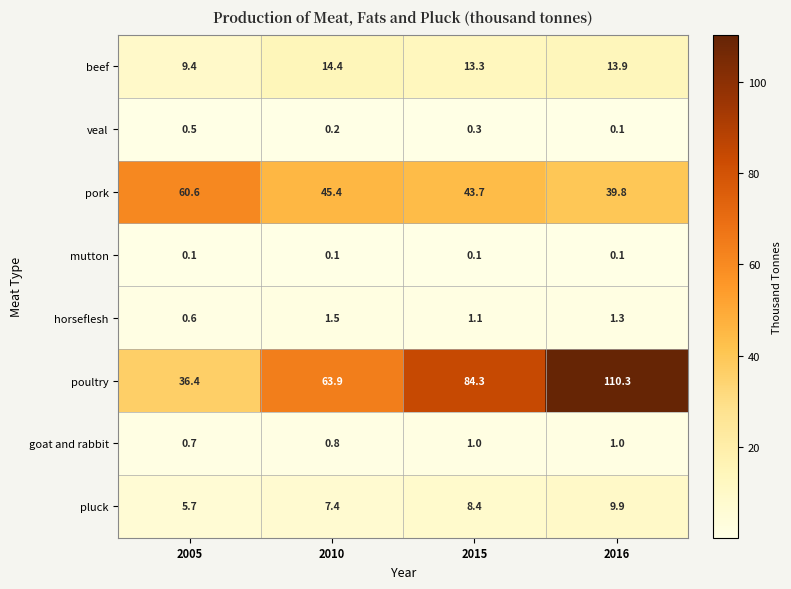

List the series in order of their peak value, lowest first.

mutton, veal, goat and rabbit, horseflesh, pluck, beef, pork, poultry